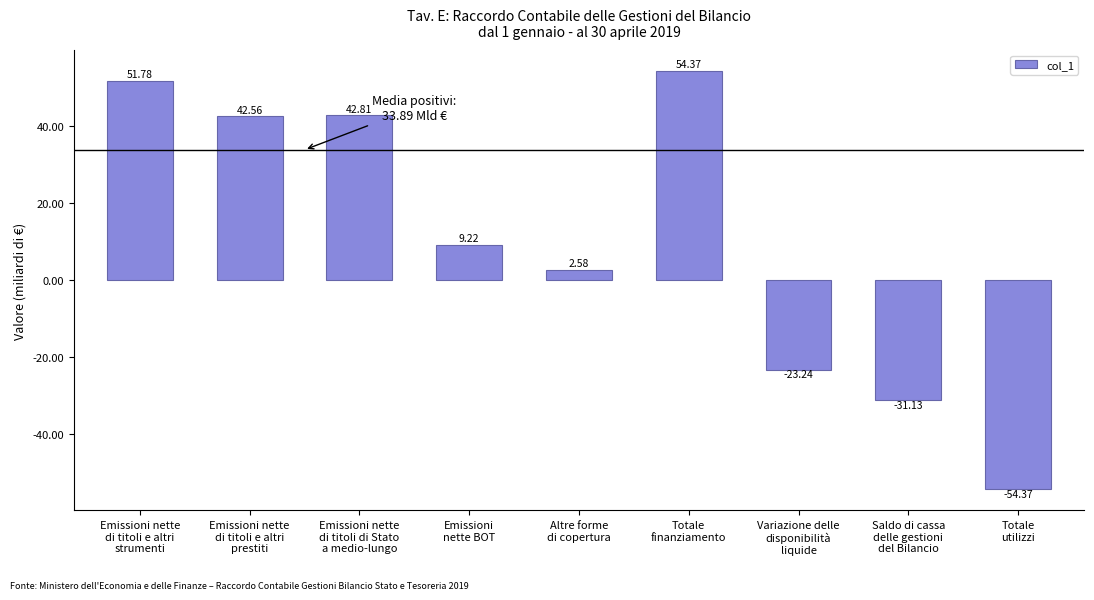

What value does the data have at Emissioni nette
di titoli e altri
prestiti?

42.6